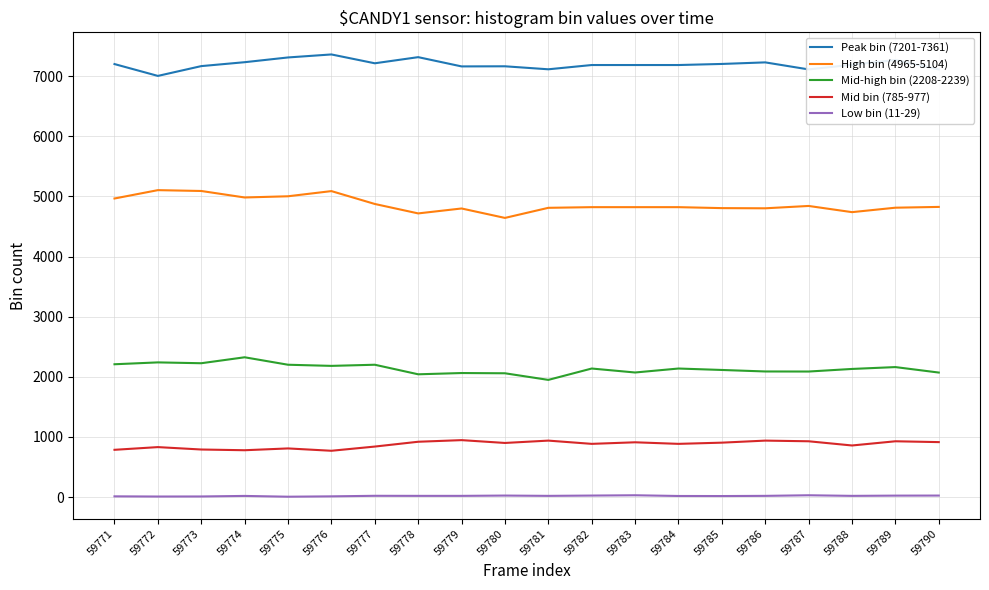

Is this an area chart (filled region under the line)?

No